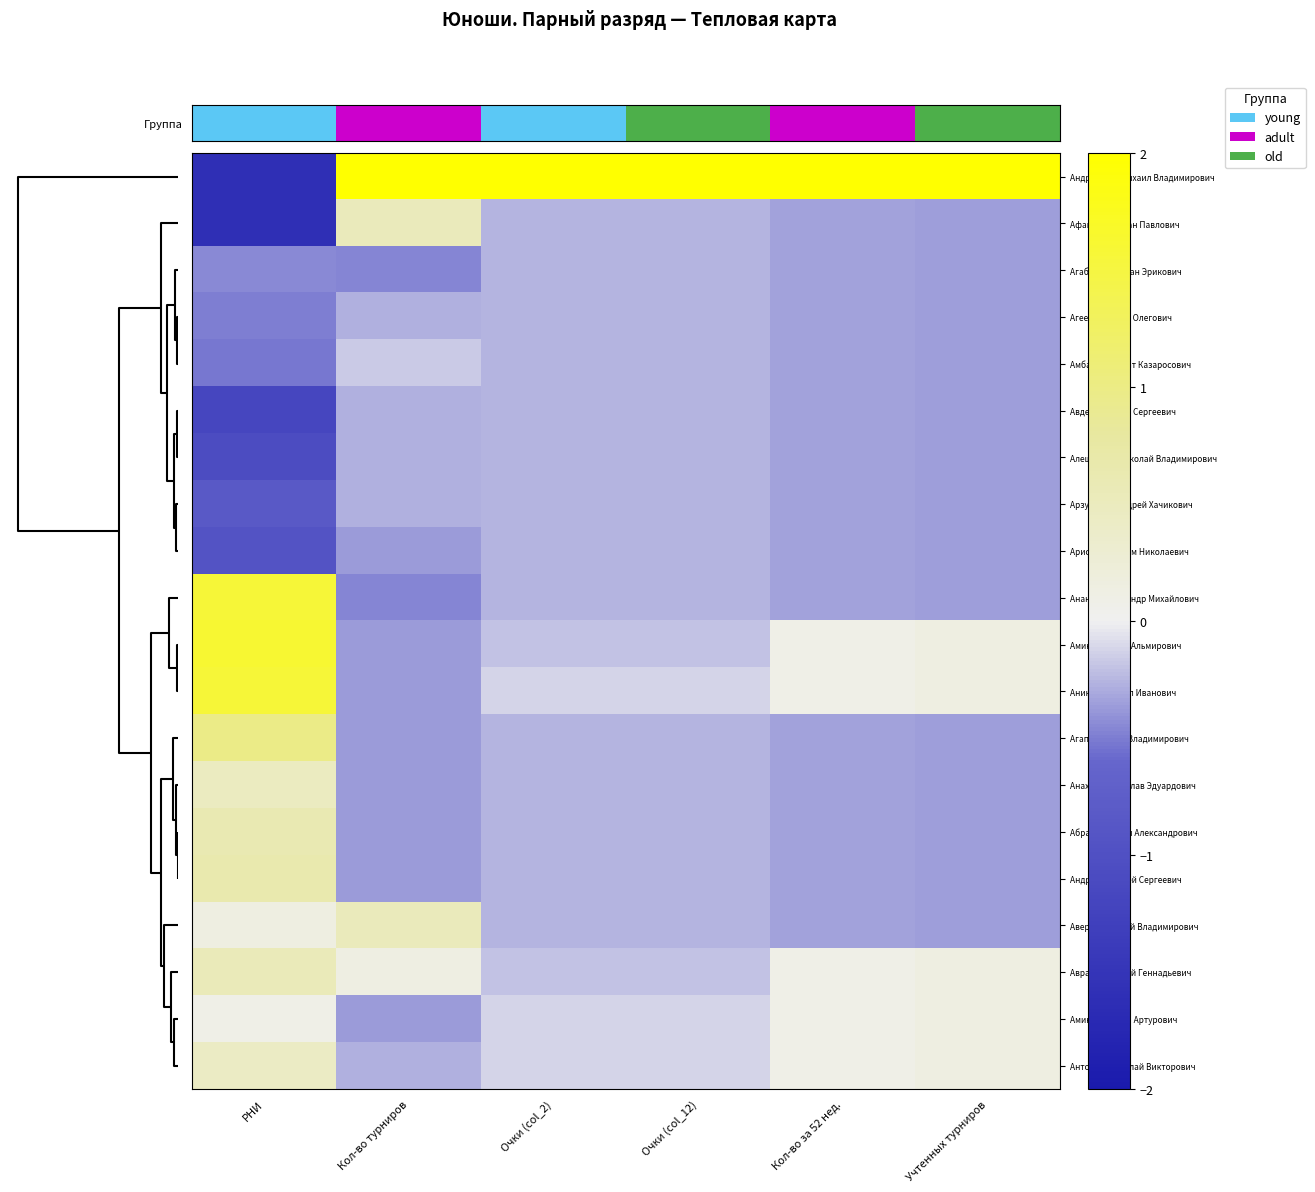

What is the minimum value shown in the chart?

-1.6